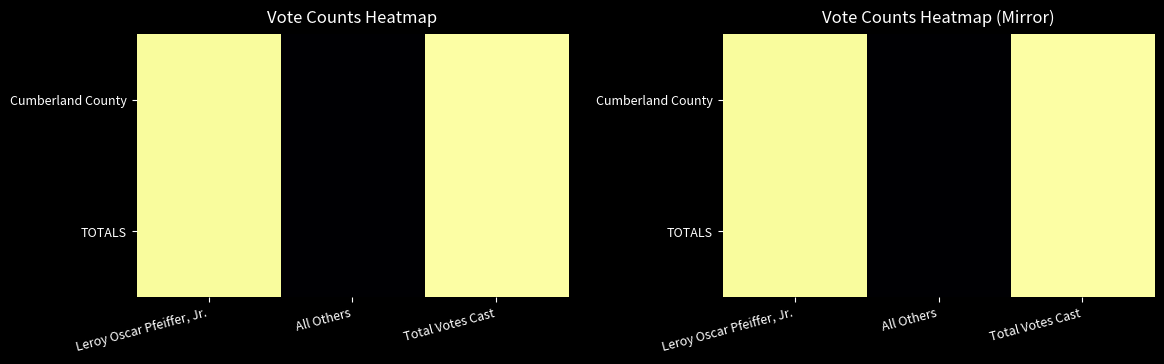

At which label is TOTALS closest to 1148?

Leroy Oscar Pfeiffer, Jr.